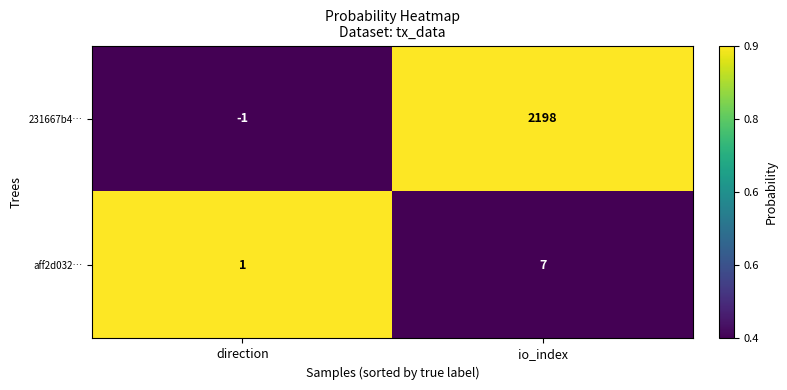

Reading left to right, list all the values displayed in this chart.

231667b4…: -1	2198
aff2d032…: 1	7